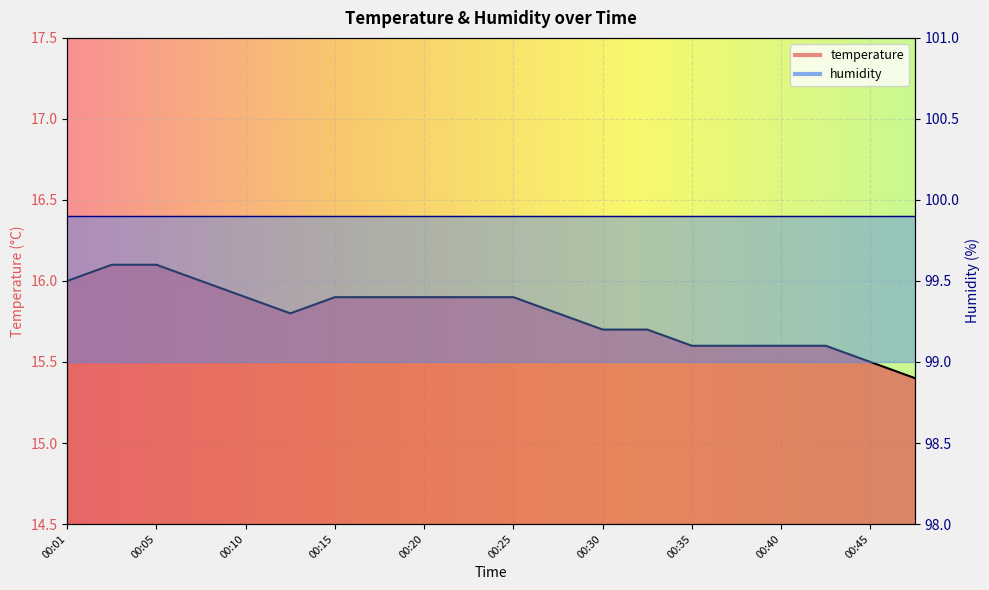

What is the value of the 14th point from the left?

15.7